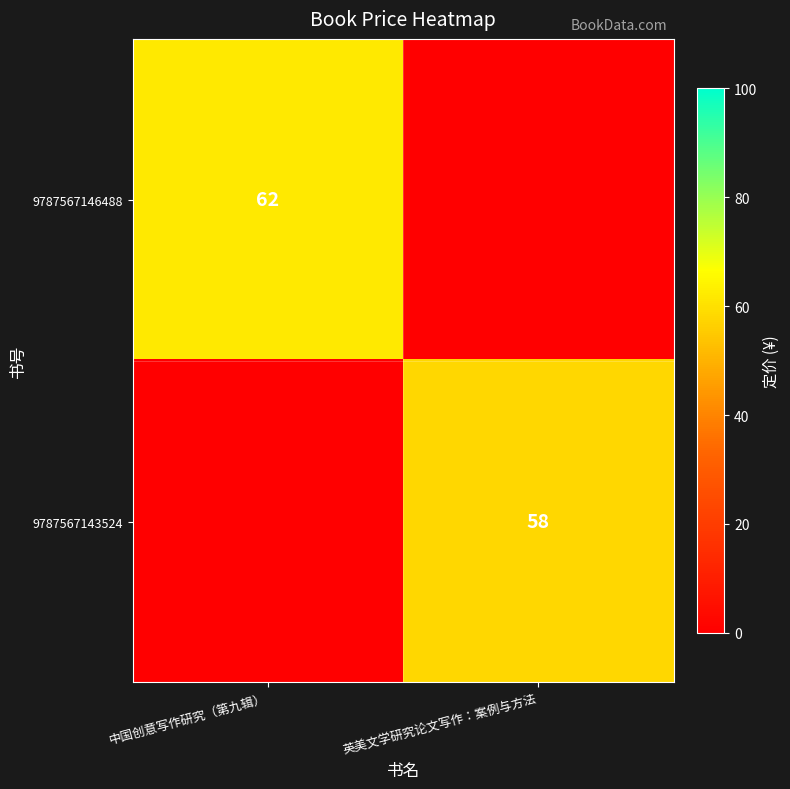

The 9787567146488 series shows 62 at 中国创意写作研究（第九辑）. True or false?

True